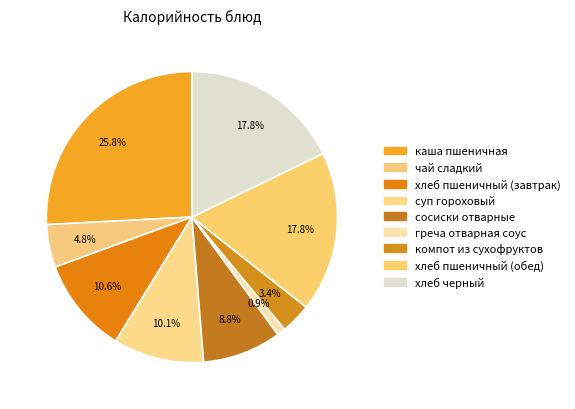

To the nearest percent, what is the combined percentage of компот из сухофруктов and греча отварная соус?

4%